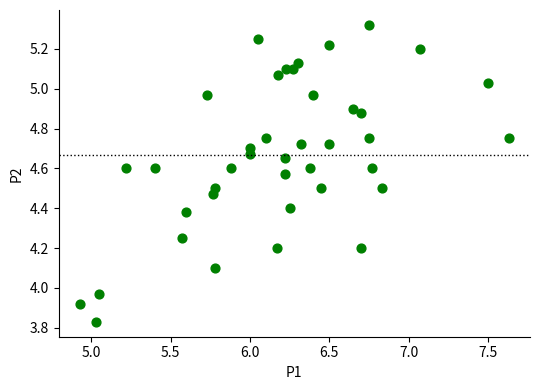

What is the range of Y values (max minus min)?

1.5